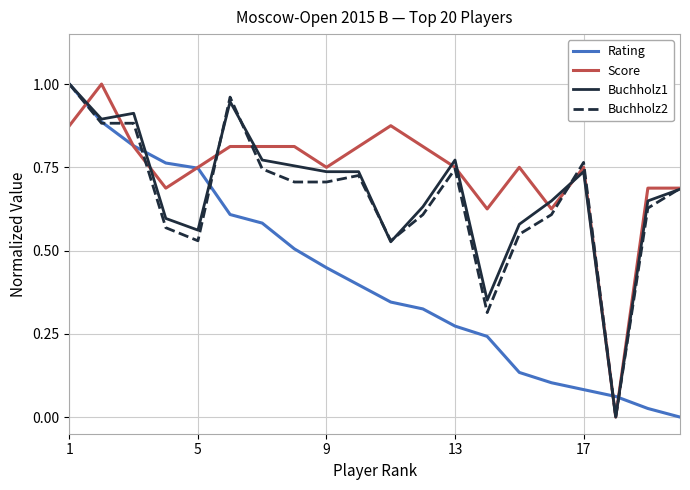

True or false: Score has more than 1 points higher than both neighbors.

True